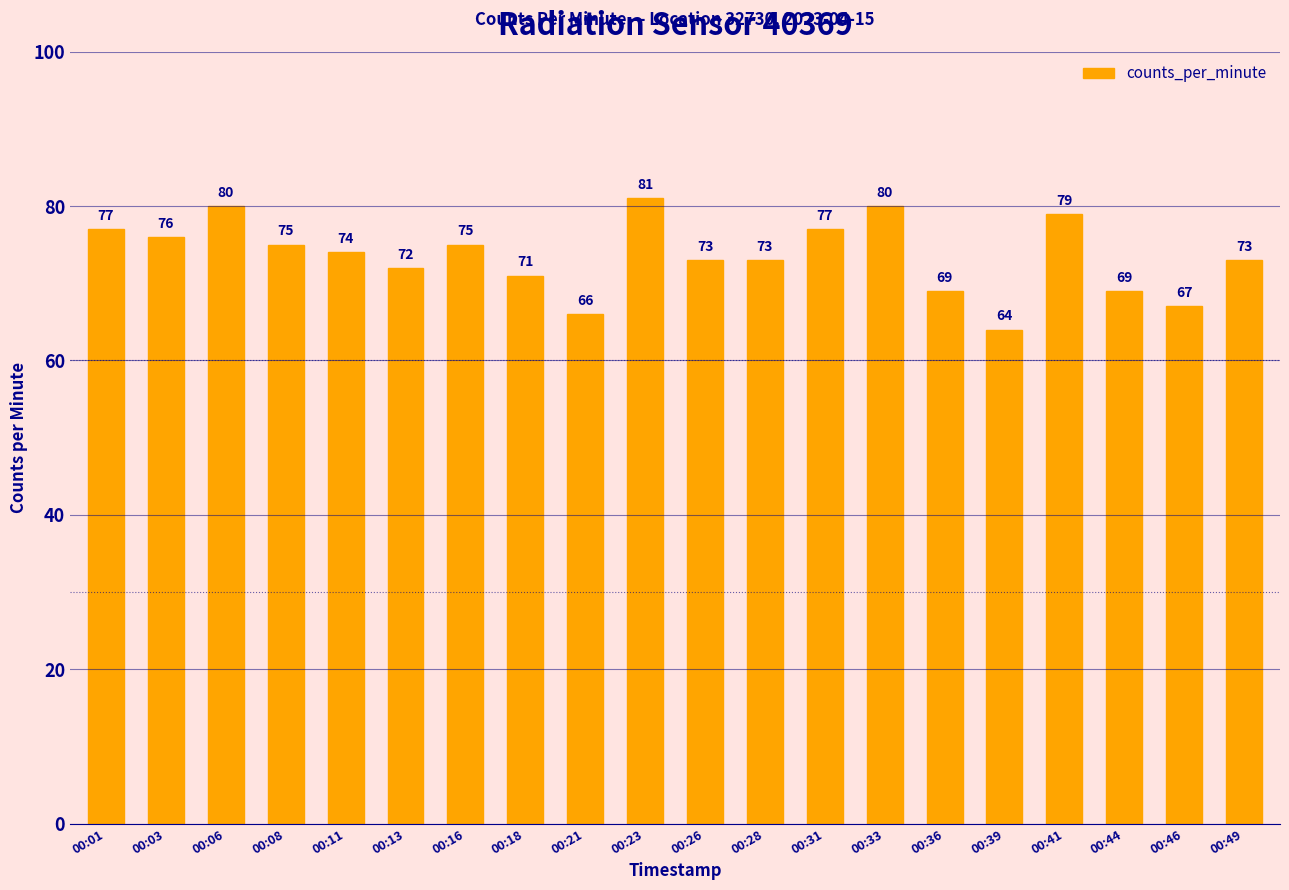

What is the approximate value at 00:36?

69